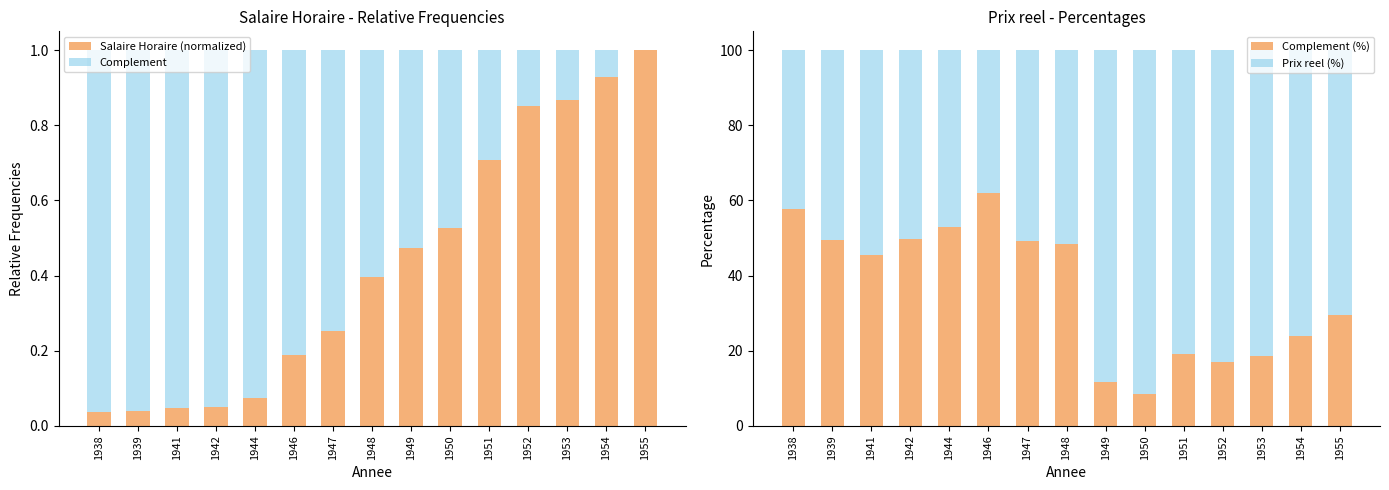

At how many categories does at least one series exceed 89?

1